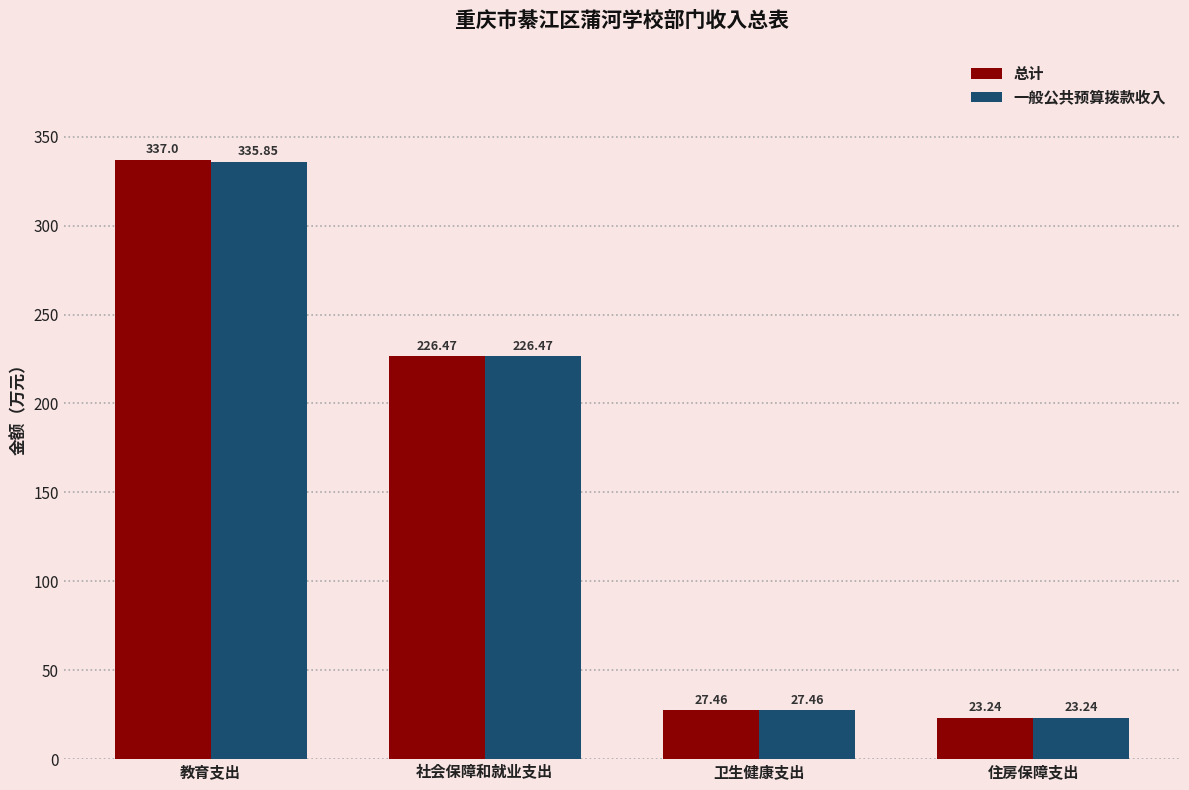

How many bars are there in each group?

2